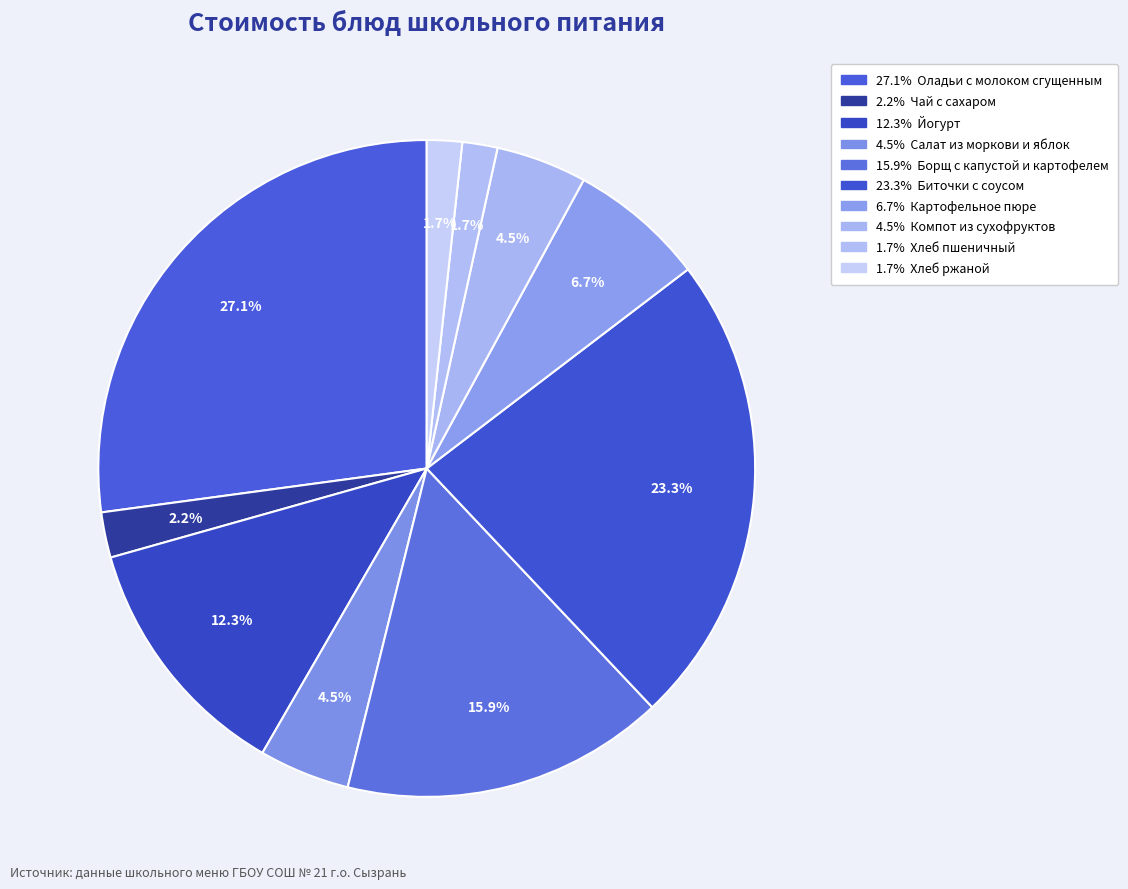

How many slices are in this pie chart?

10